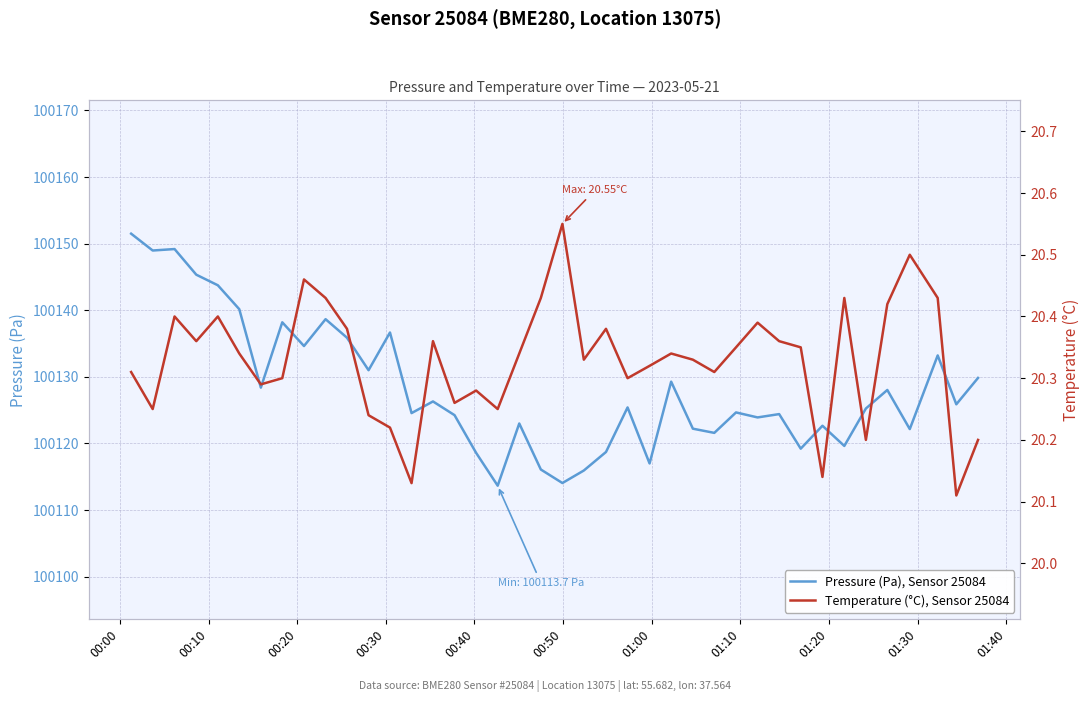

What is the sum of all Temperature (°C), Sensor 25084 values?

813.2